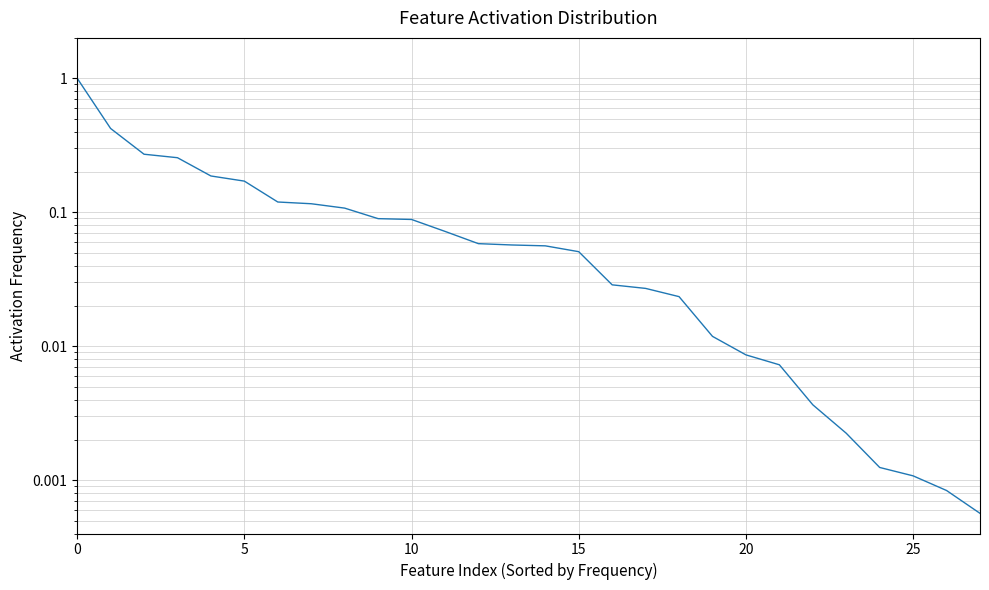

What is the label of the 8th point from the left?

7